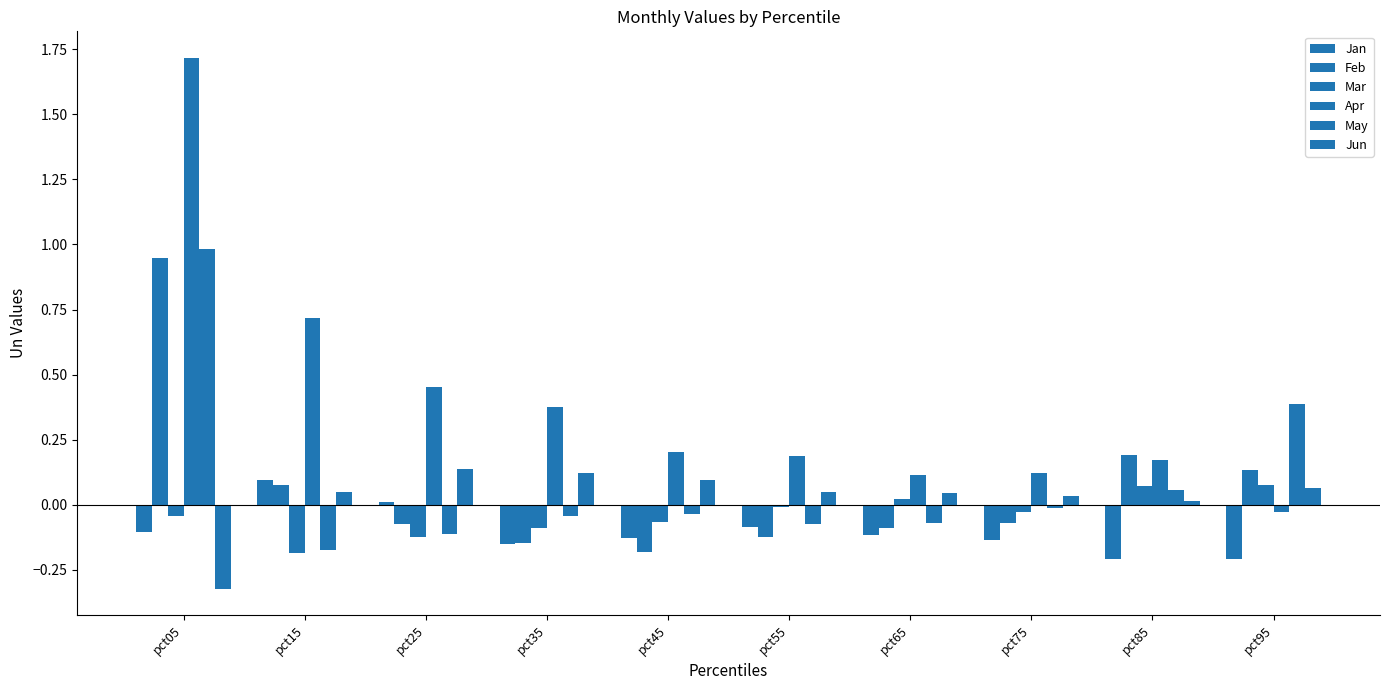

What is the difference between the Jan values at pct65 and pct95?

0.1